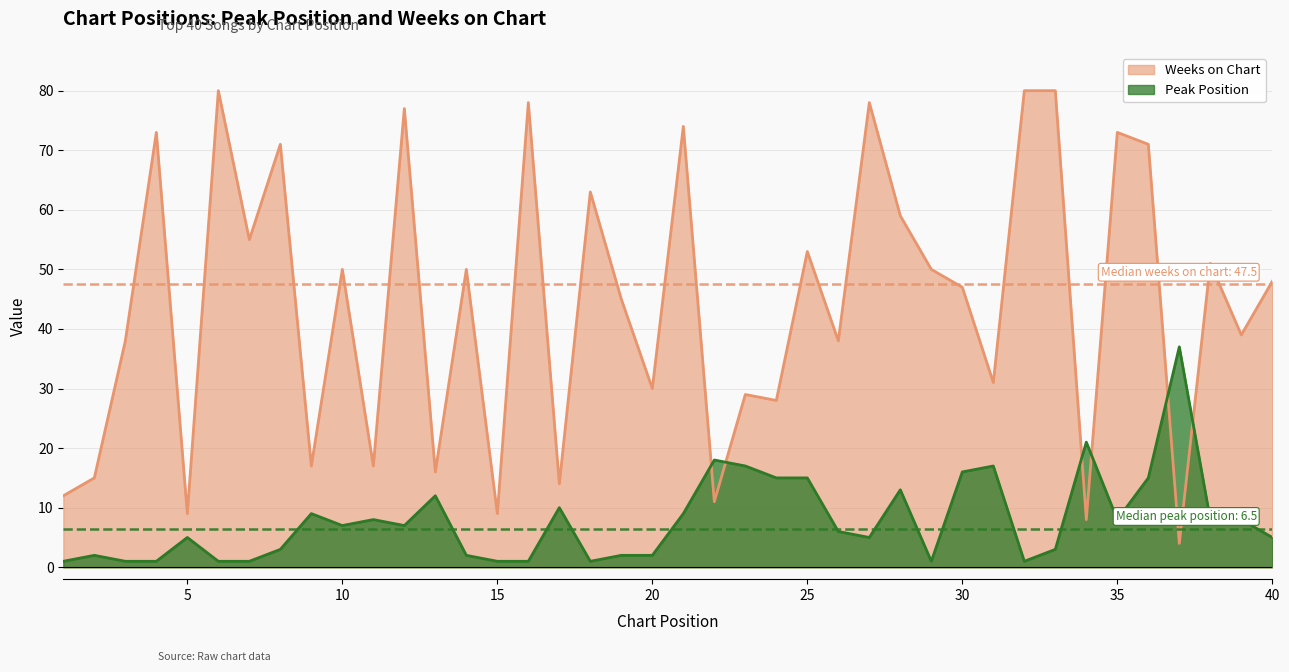

In Weeks on Chart, how many points are lower than both neighbors (excluding endpoints)?

15